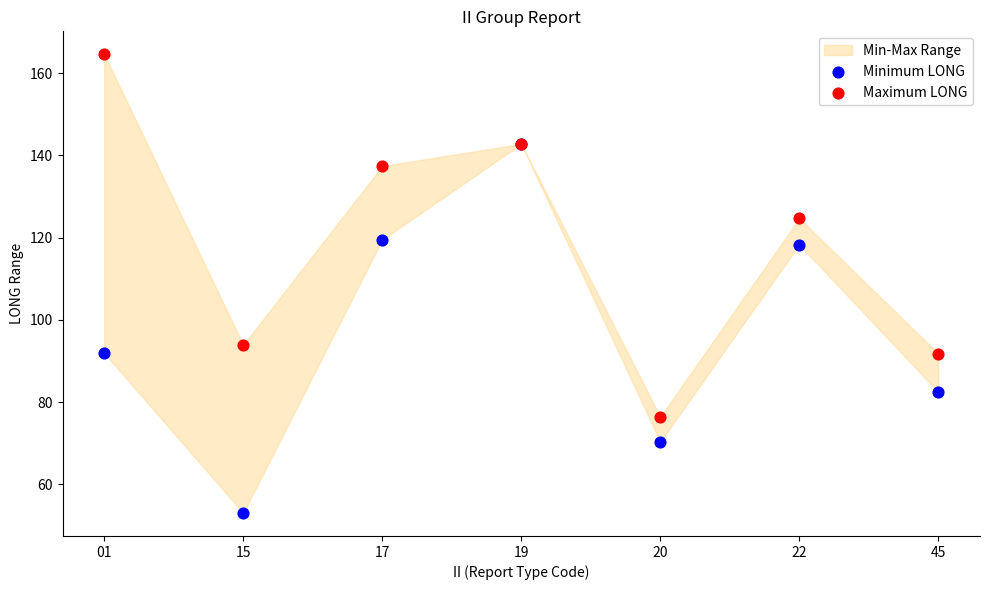

In the Minimum LONG series, what Y value is closest to 97?

91.9